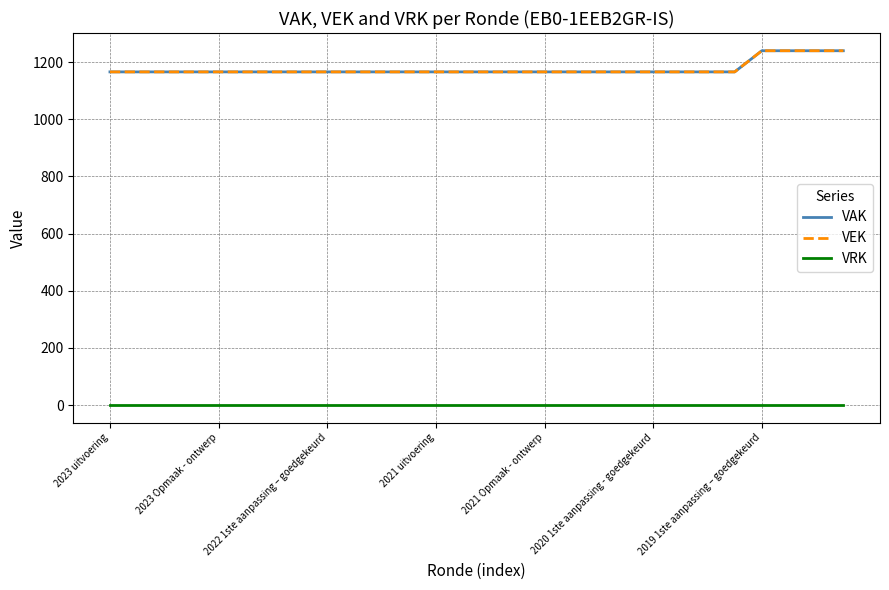

What is the value of the VEK point at the 4th from the left?

1166